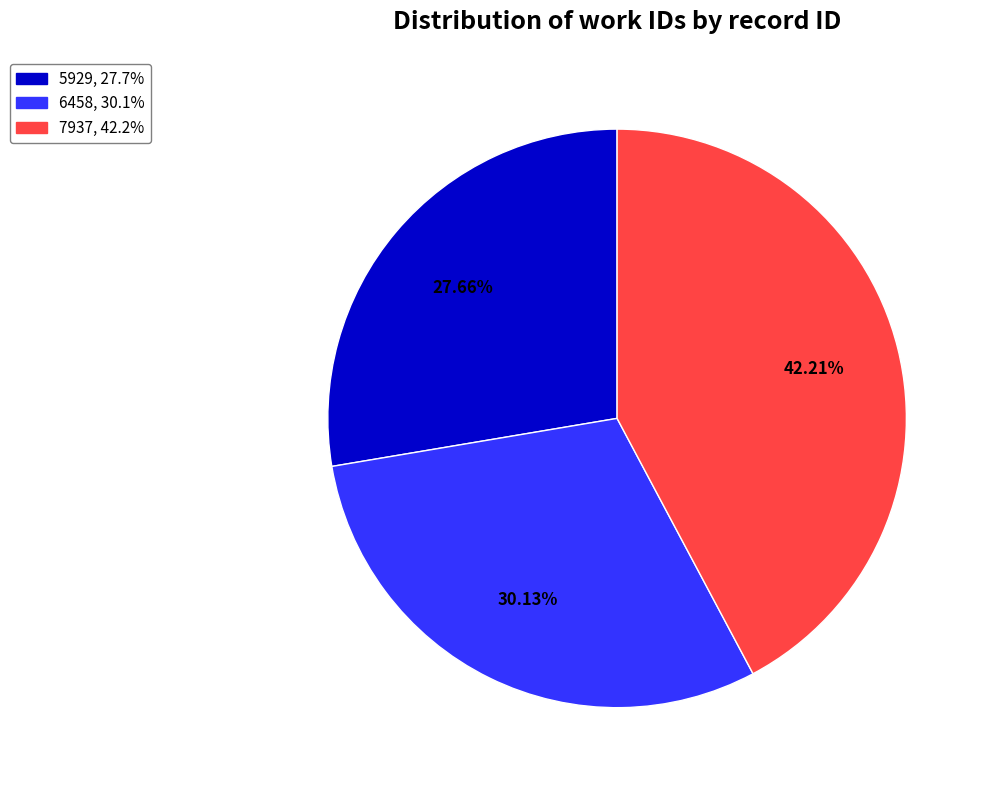

Does 6458 account for over 50% of the chart?

No